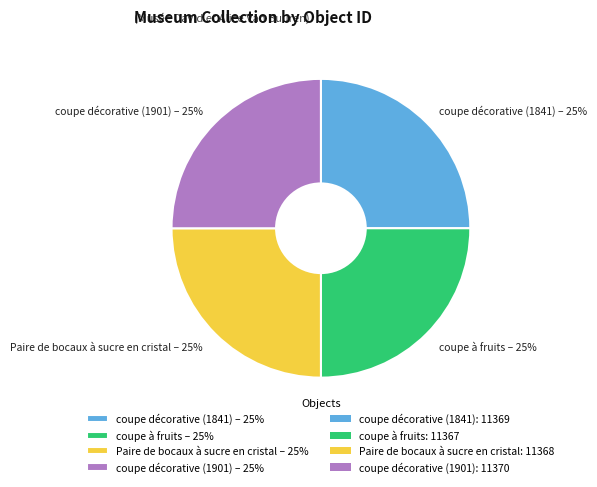

The coupe à fruits slice represents 25% of the pie. True or false?

True